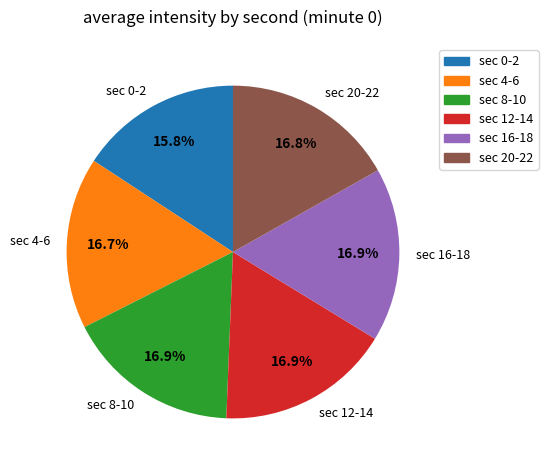

Count the number of slices in the pie.

6